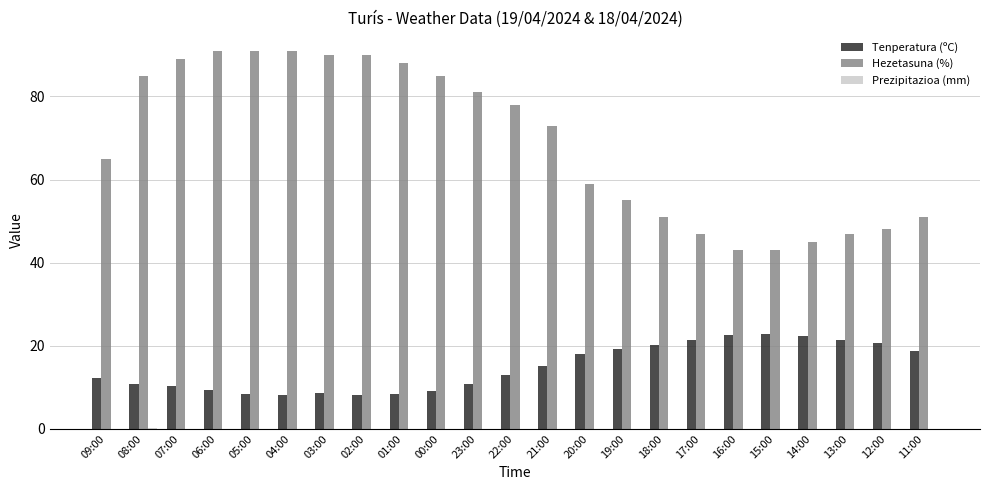

True or false: Tenperatura (ºC) has a value of 12.2 at 05:00.

False